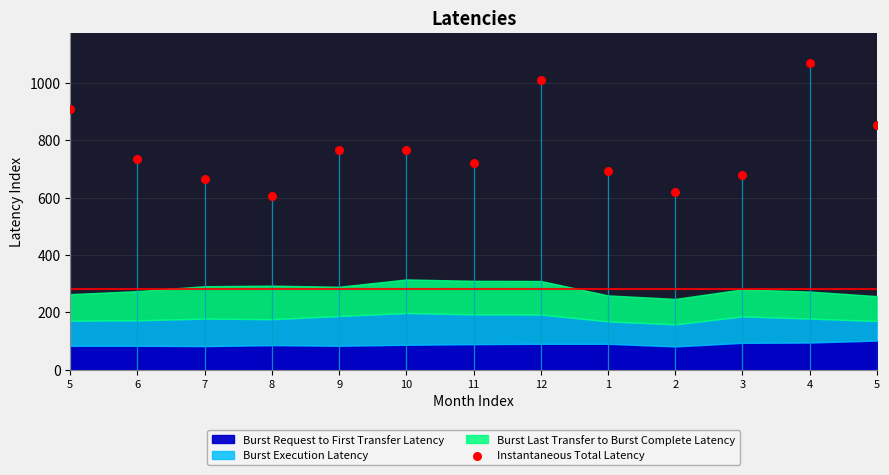

Count the number of points in this scatter plot.

13